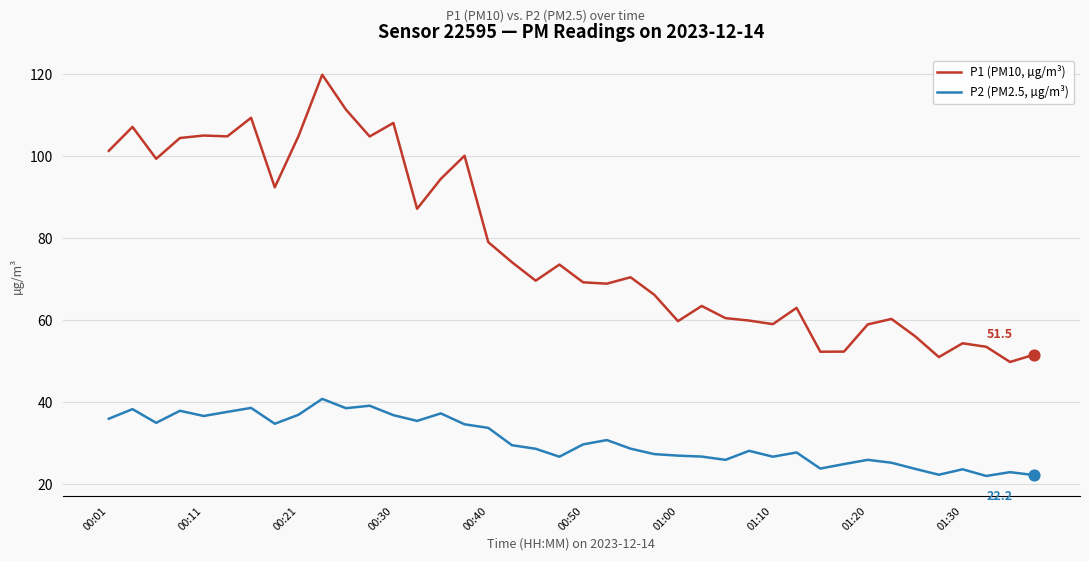

What is the maximum value for P1 (PM10, µg/m³)?

119.8